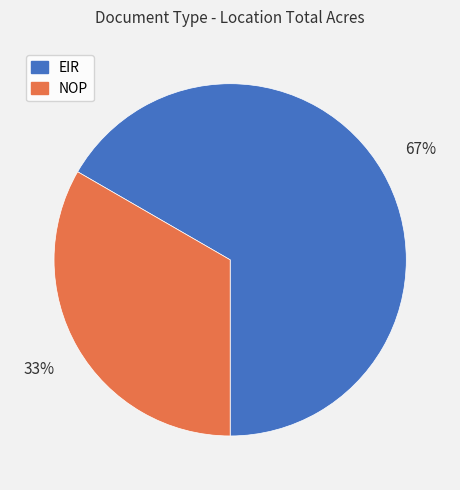

Which category has the smallest portion of the pie?

NOP